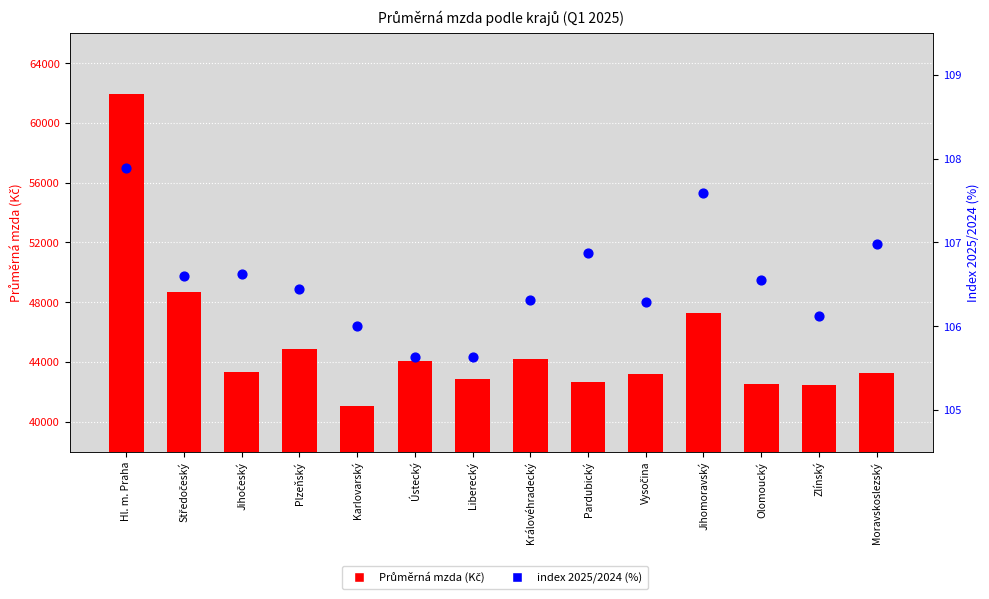

What are all the series names shown in the legend?

Průměrná mzda (Kč), index 2025/2024 (%)